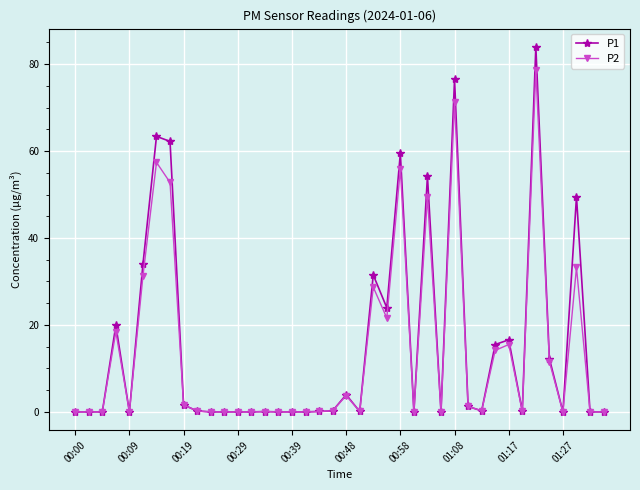

What is the sum of all P2 values?

547.8